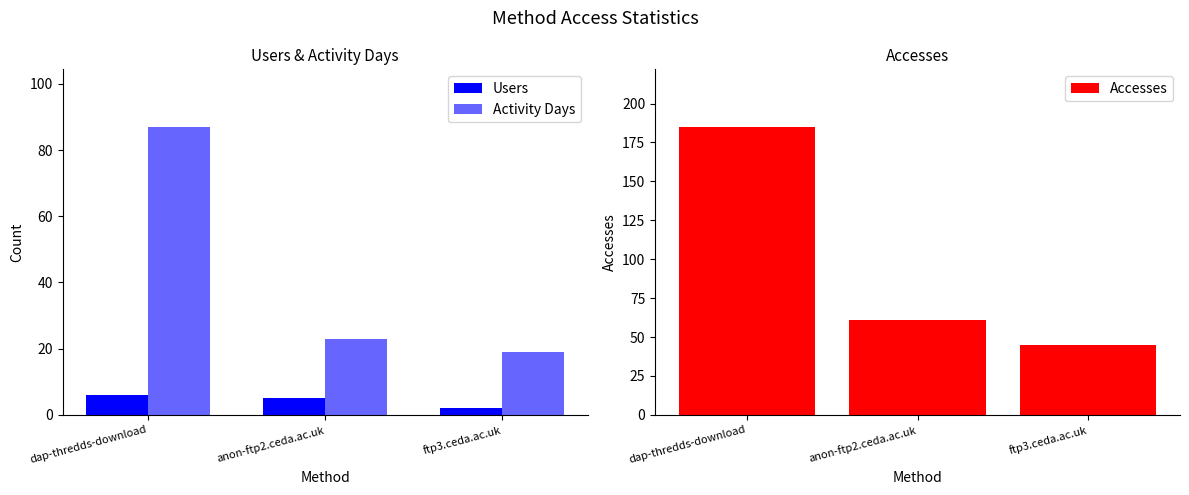

Which category has the lowest value in the Activity Days series?

ftp3.ceda.ac.uk